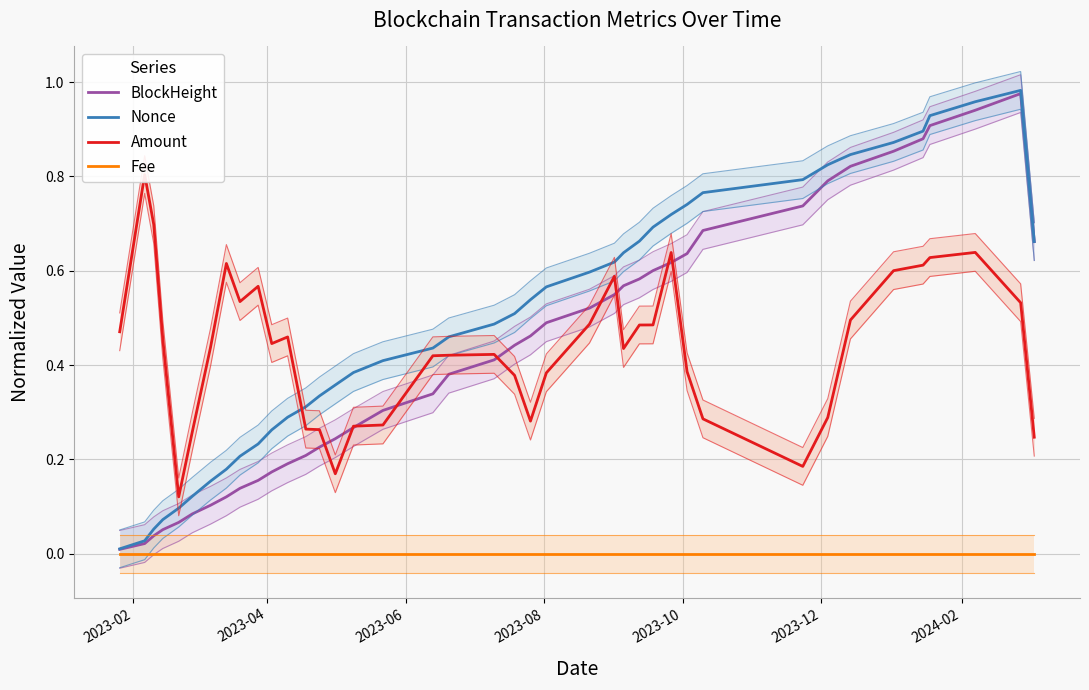

The value of Amount at 9 is 0.1. True or false?

False